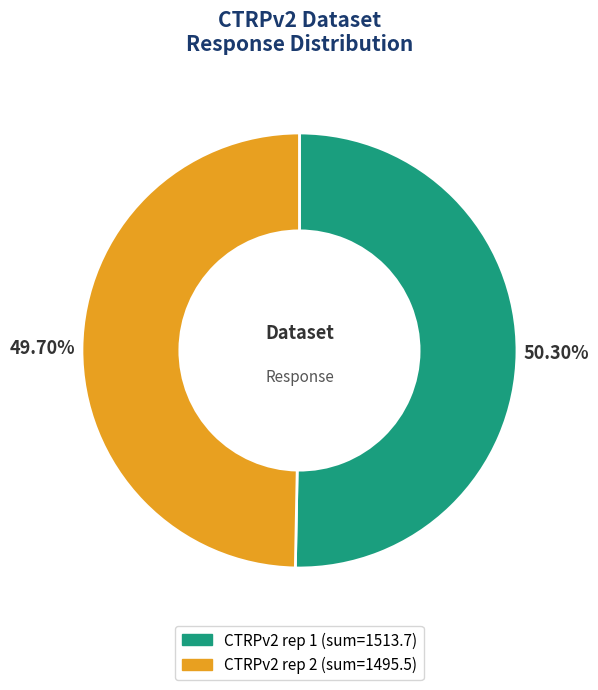

Does any single category account for the majority?

Yes